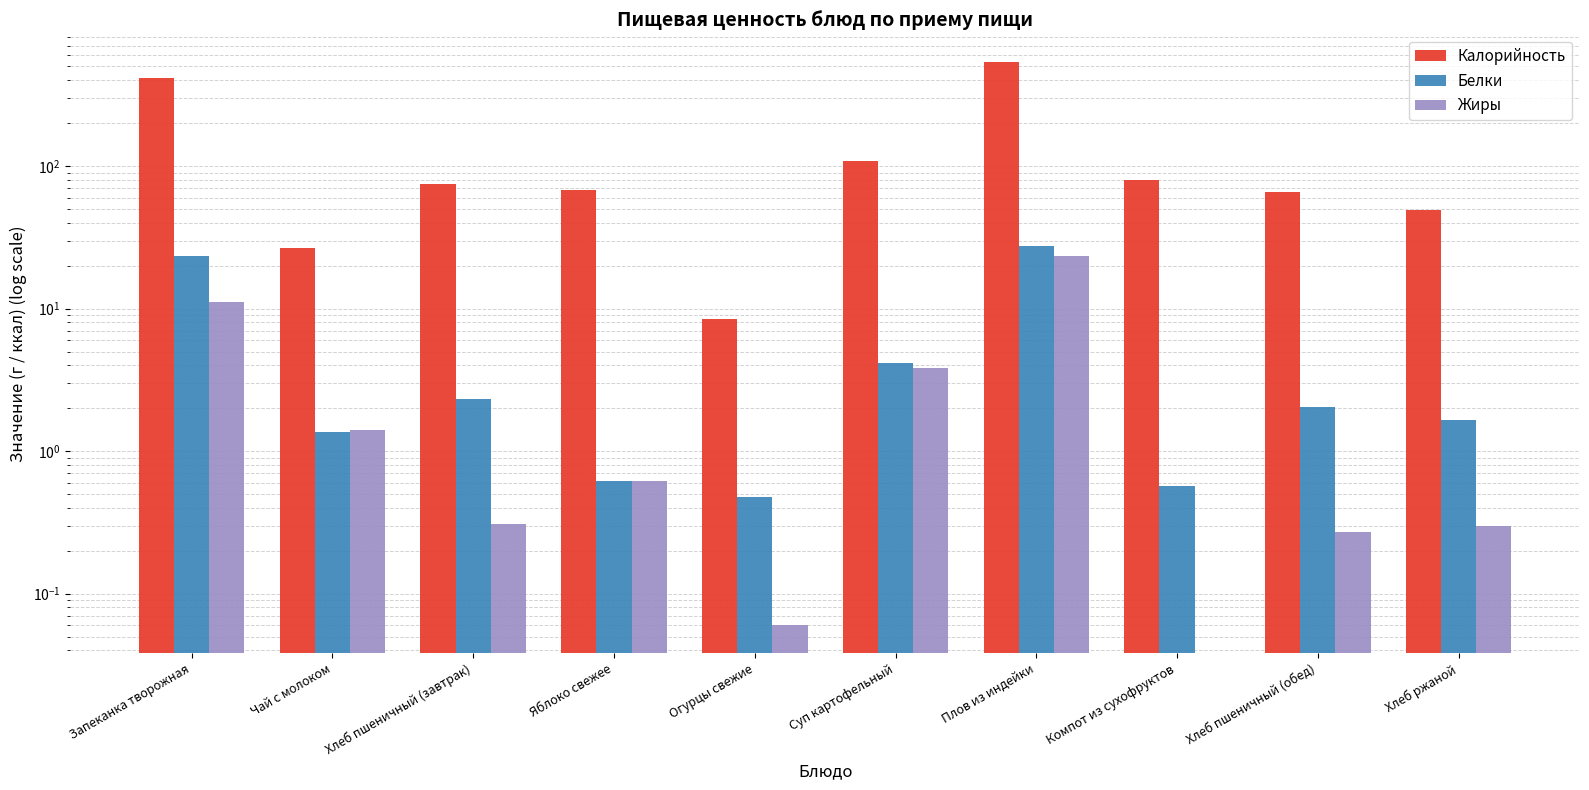

What is the maximum value for Жиры?

23.3